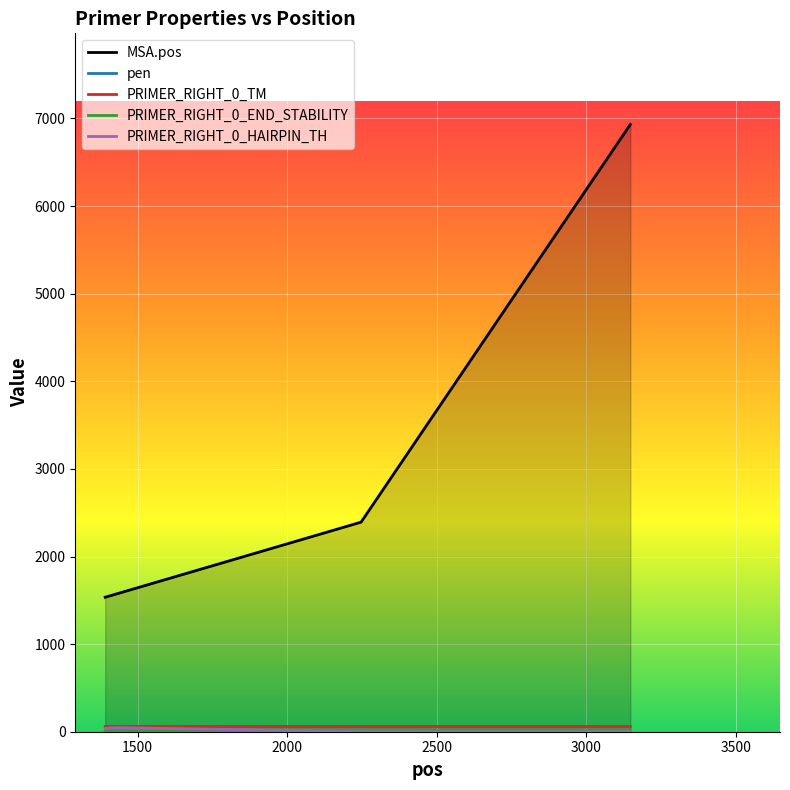

What is the maximum value shown in the chart?

6932.0